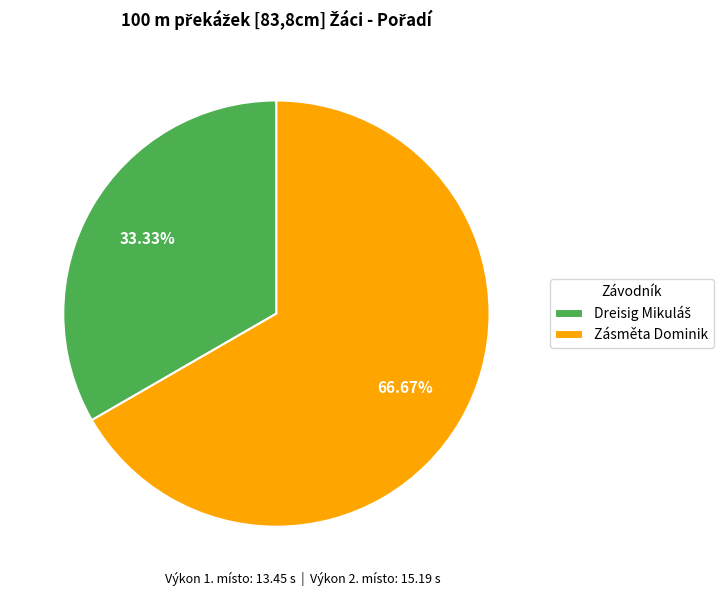

What is the majority slice?

Zásměta Dominik